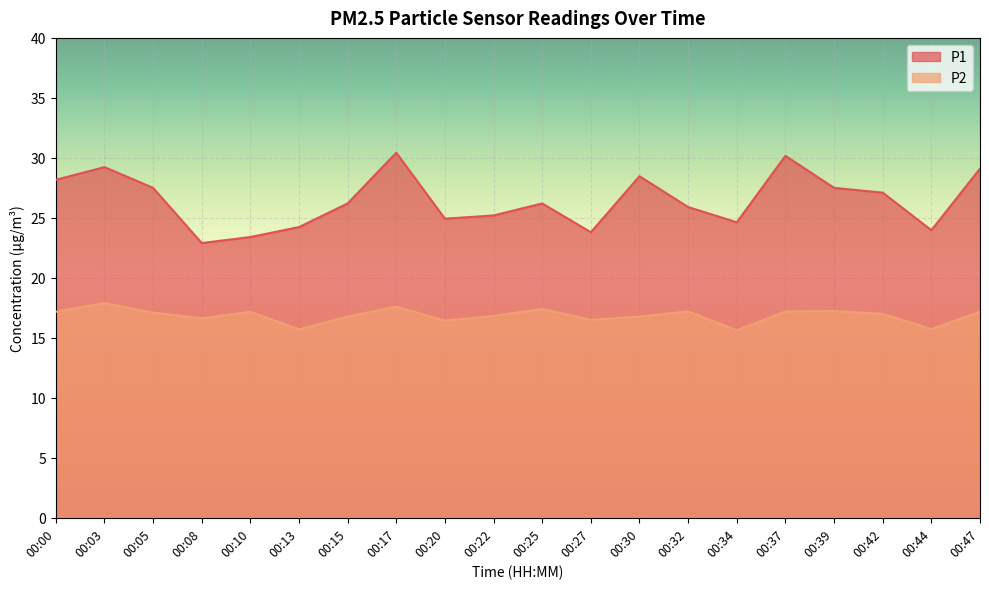

At which label does P2 first exceed 17?

00:00